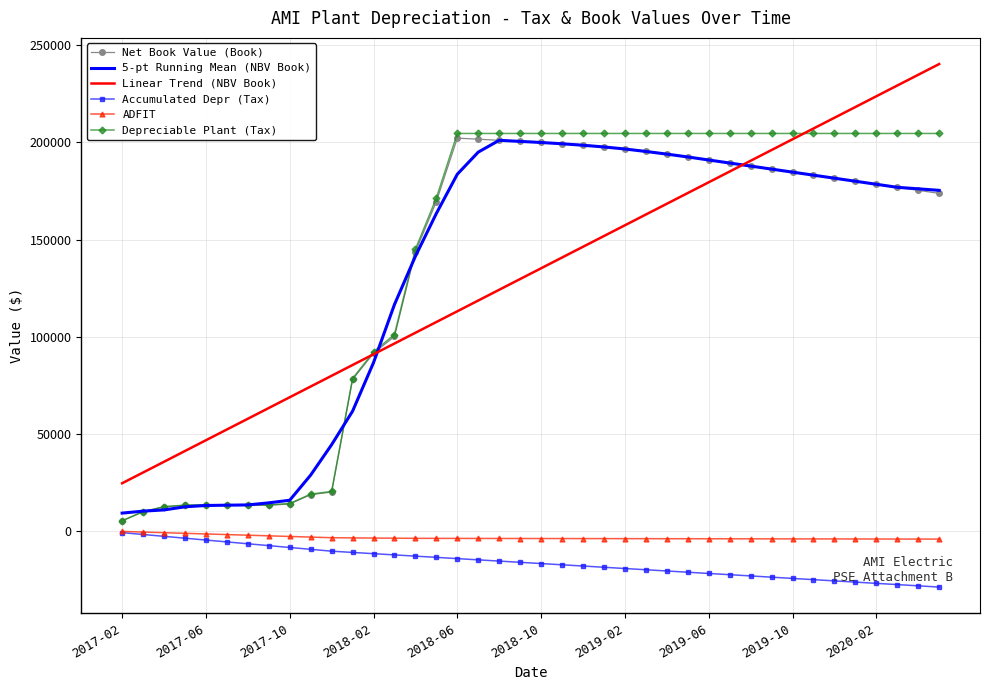

What are all the series names shown in the legend?

Net Book Value (Book), 5-pt Running Mean (NBV Book), Linear Trend (NBV Book), Accumulated Depr (Tax), ADFIT, Depreciable Plant (Tax)